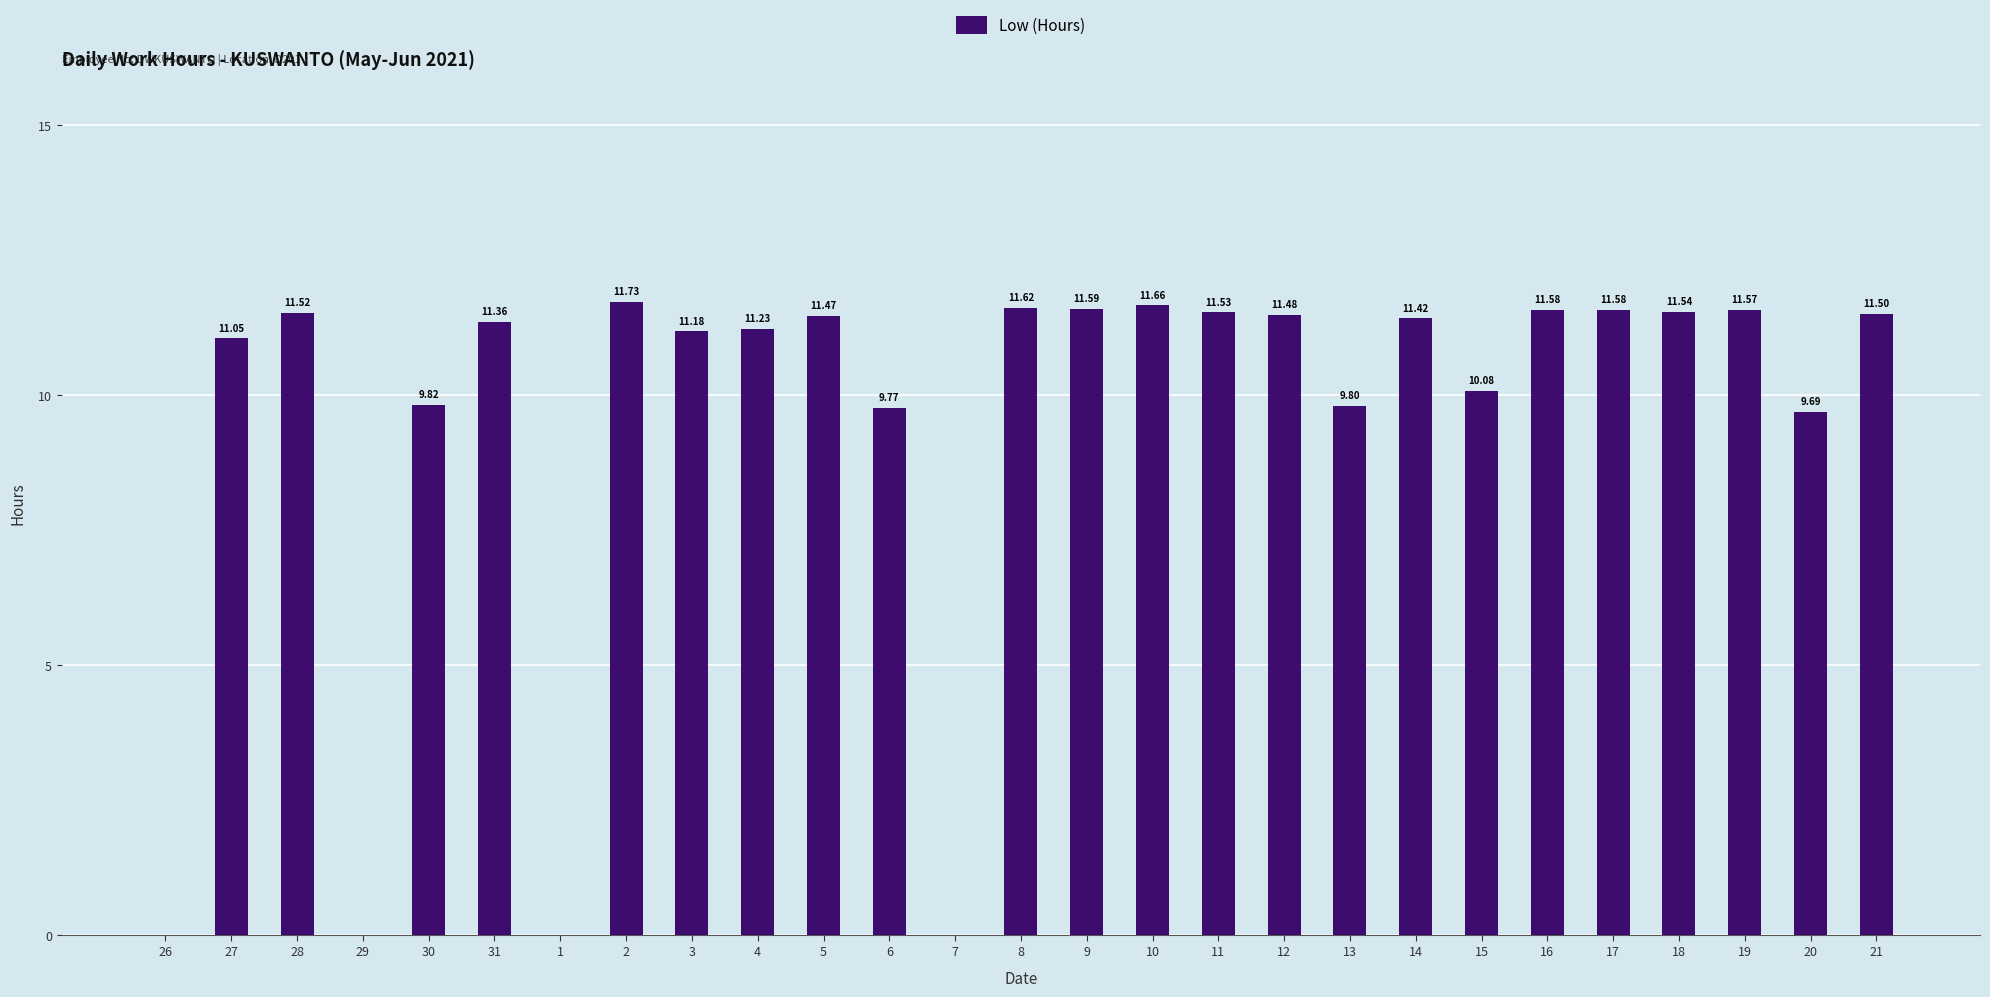

What is the sum of all values?

255.8